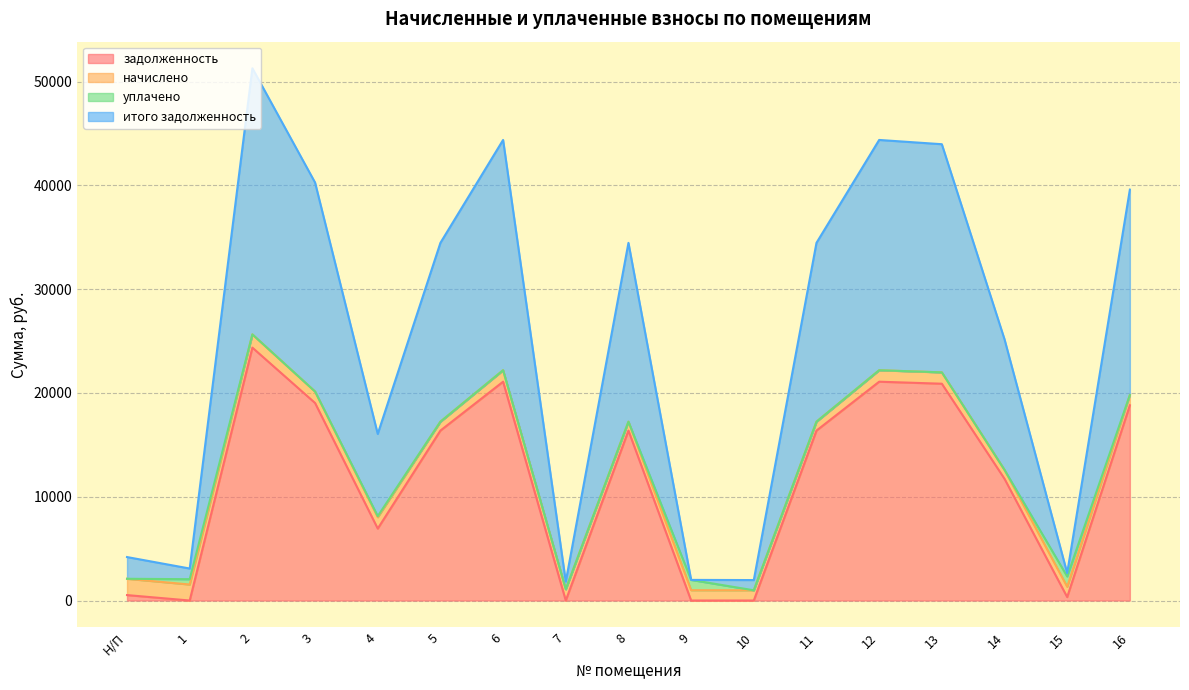

In итого задолженность, how many points are lower than both neighbors (excluding endpoints)?

5